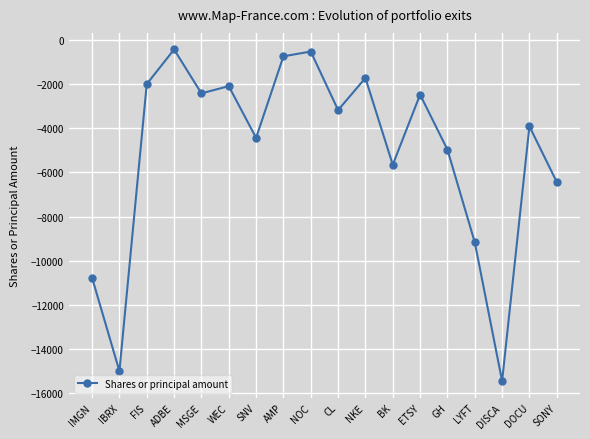

The value at MSGE is -2426. True or false?

True